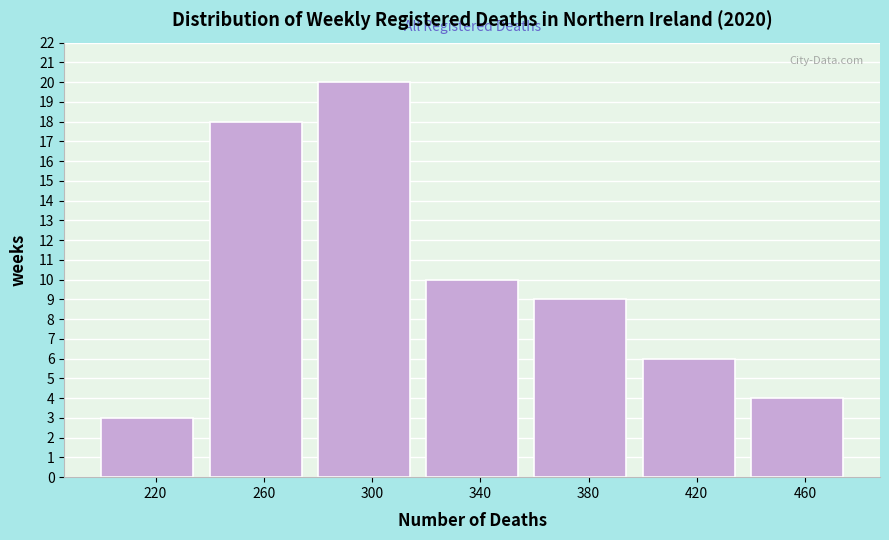

Reading left to right, extract all data points from this chart.

3	18	20	10	9	6	4